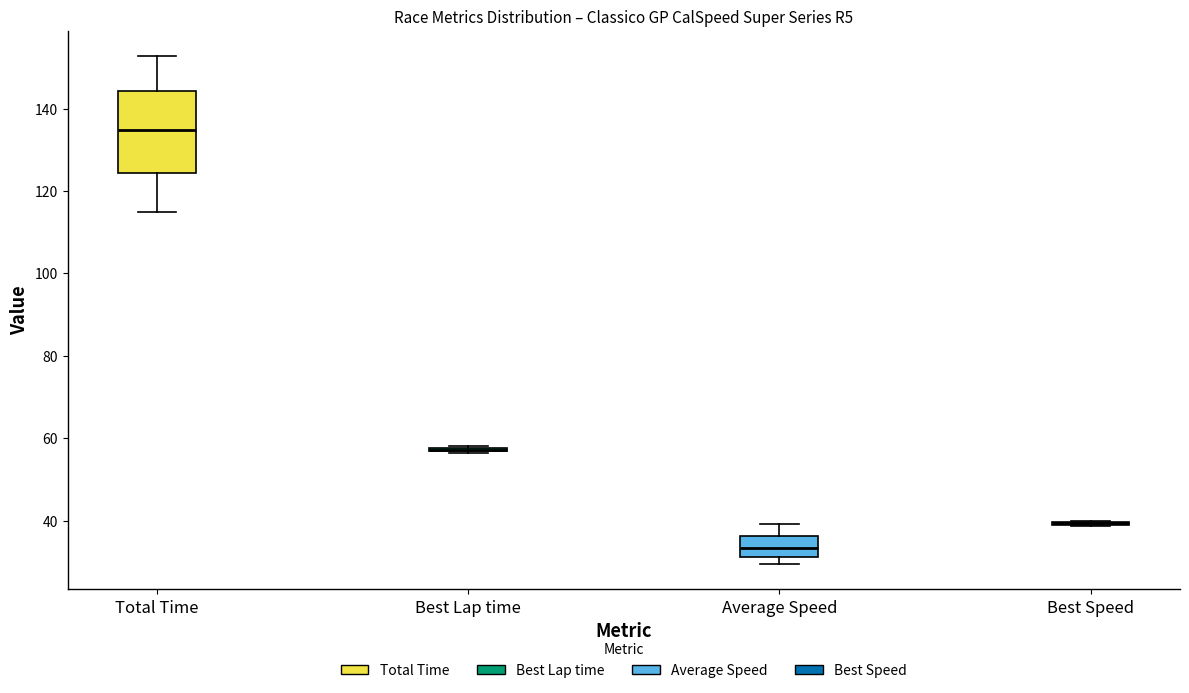

Reading left to right, transcribe this box plot: for each box, give where its median line is, the range the box spans, and where its two whiskers end, as read against the y-axis. The values are not printed on the chart, so give them approximately, as read against the axis.

Total Time: median 134, box 124 to 144, whiskers 114 to 152
Best Lap time: box collapsed to a line at 58, whiskers 56 to 58
Average Speed: median 34, box 32 to 36, whiskers 30 to 40
Best Speed: box collapsed to a line at 40, whiskers 38 to 40